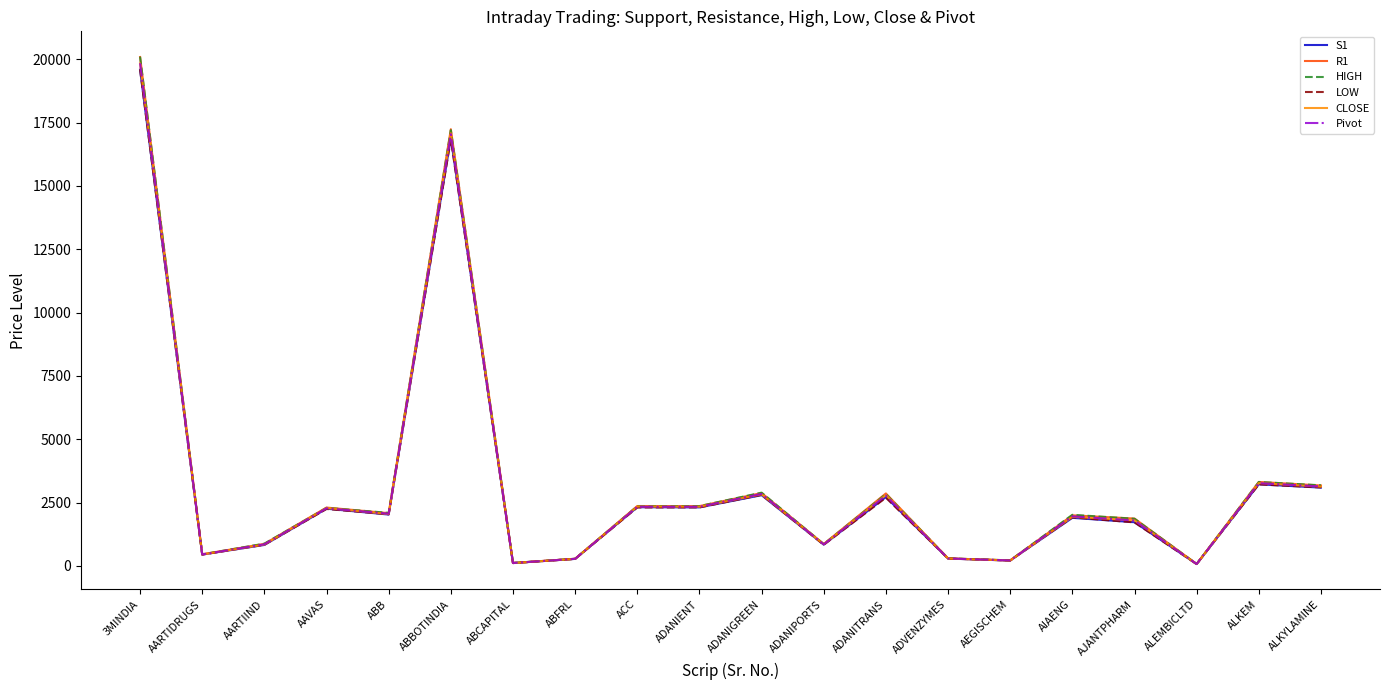

True or false: Pivot has more than 2 interior local peaks.

True